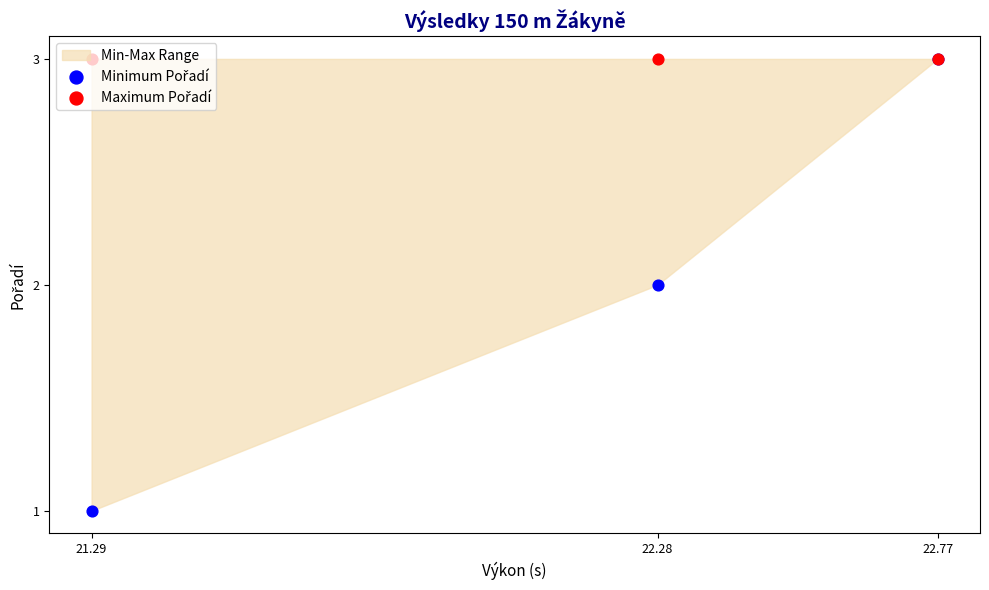

Is the value of Maximum Pořadí at 22.28 greater than the value of Minimum Pořadí at 21.29?

Yes